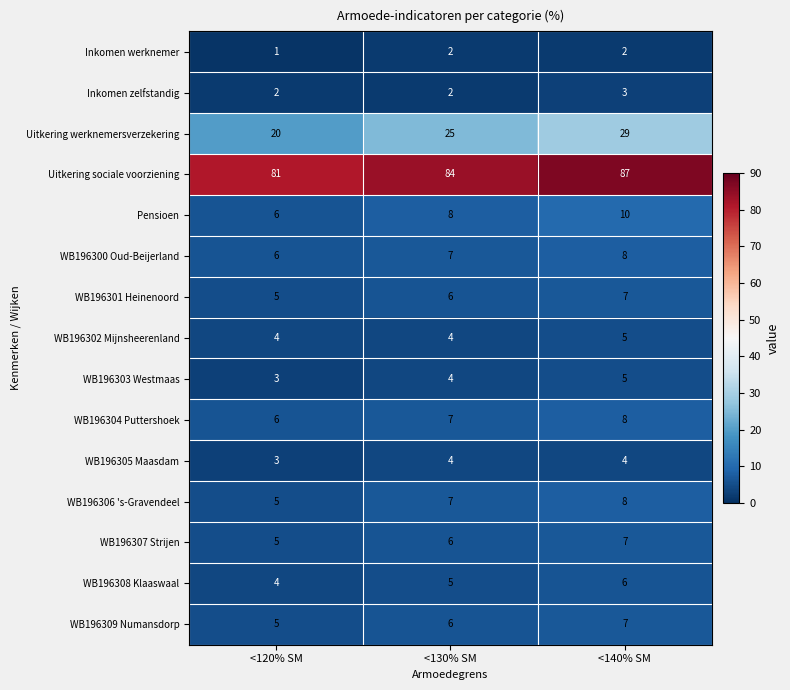

What is the average value of the WB196305 Maasdam series?

4